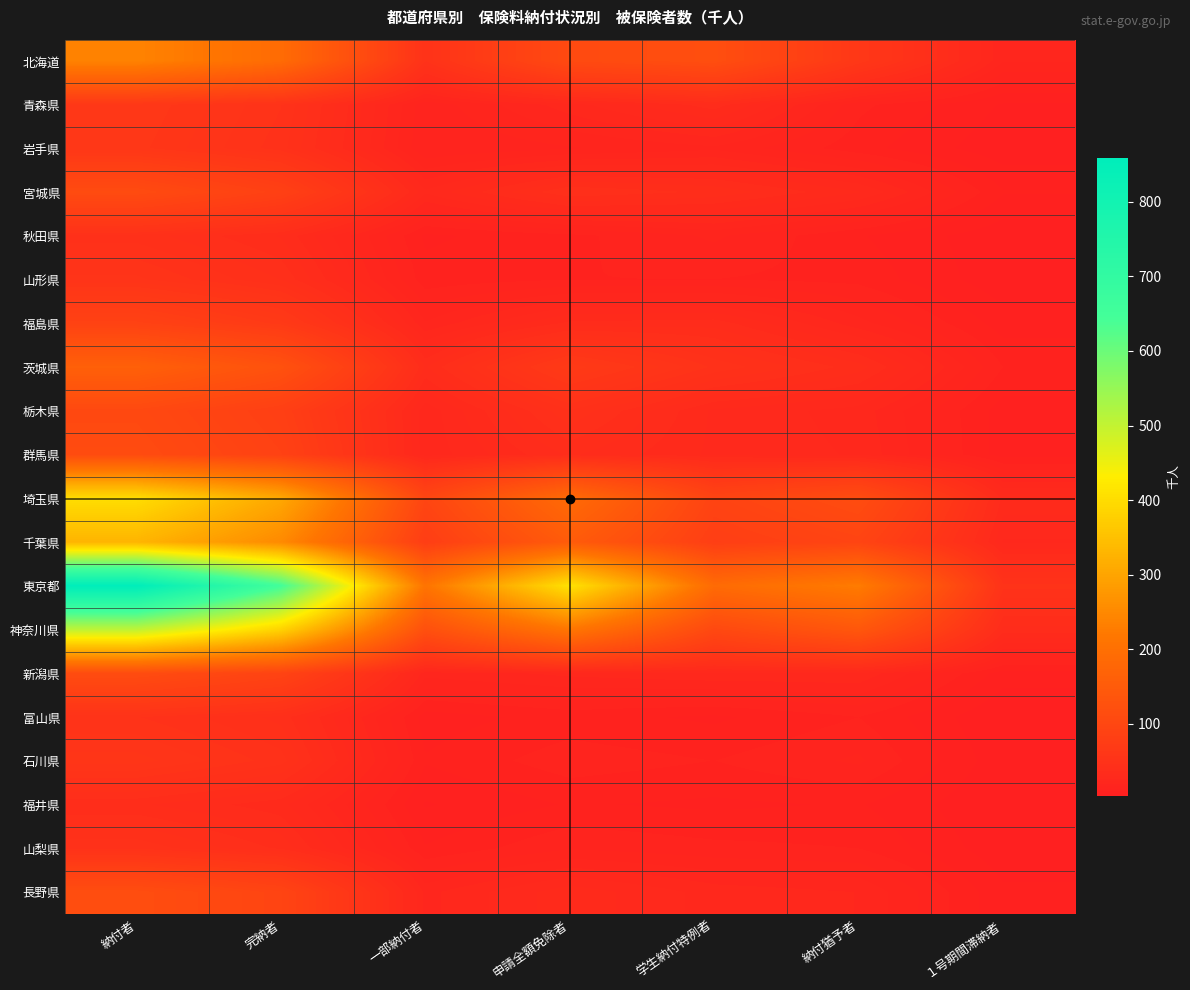

How many data points does each series have?

7